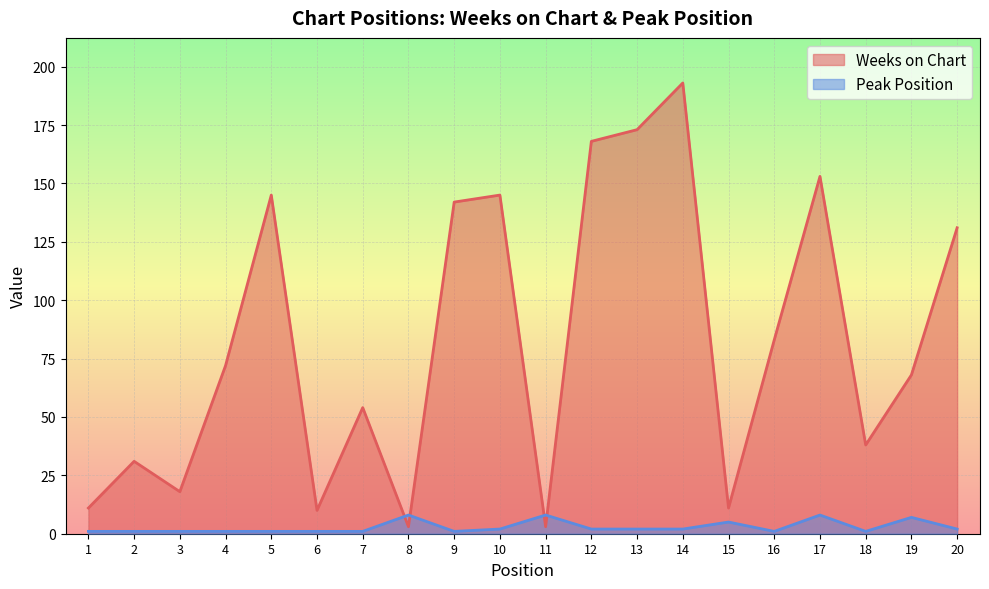

What is the difference between the second highest and second lowest values in the Peak Position series?

7